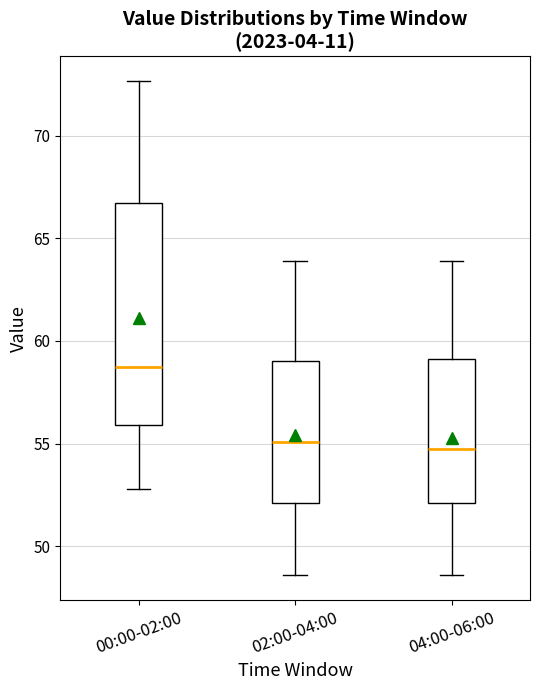

Comparing the boxes themselves (not the whiskers), which one is the tallest?

00:00-02:00